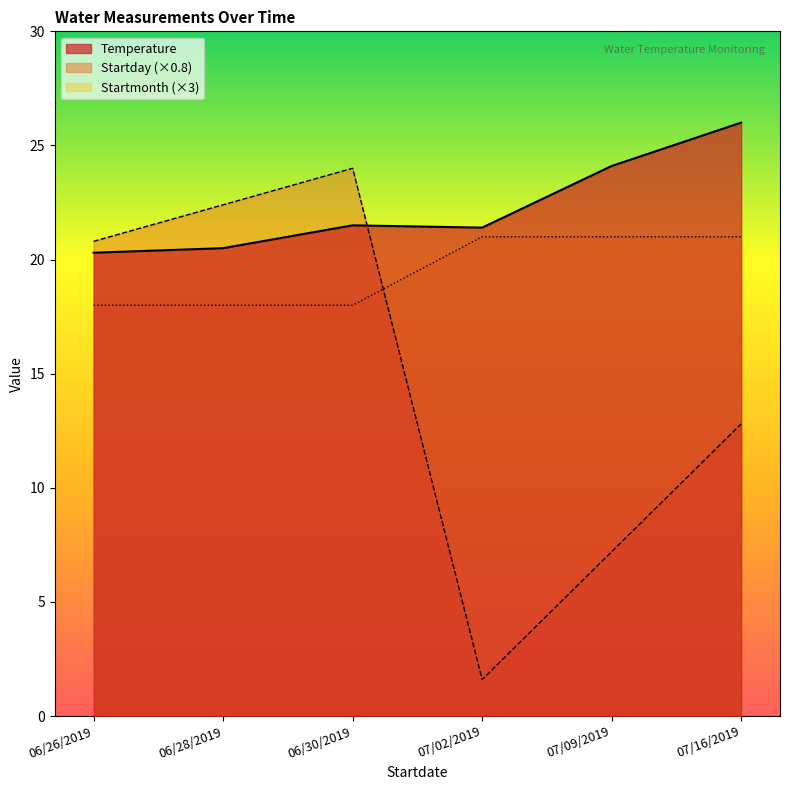

What is the label of the 5th point from the right?

06/28/2019